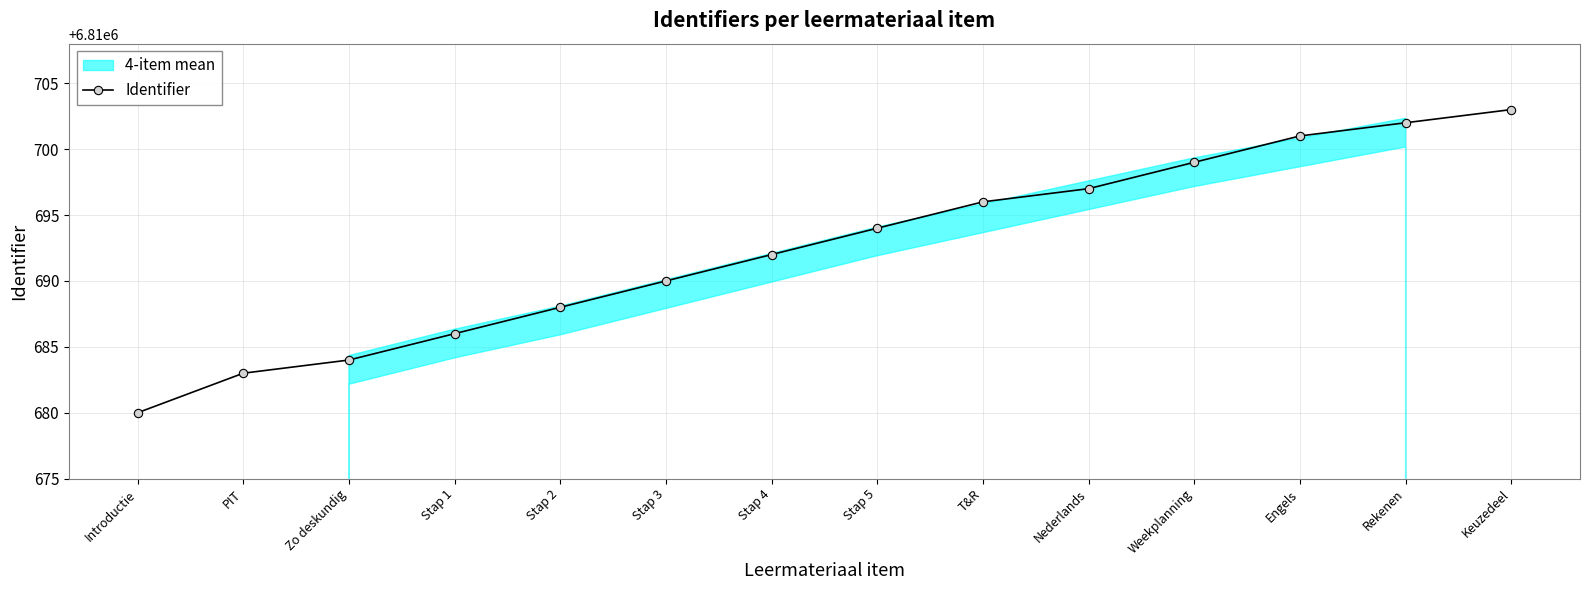

What is the value of the 13th point from the left?

6810702